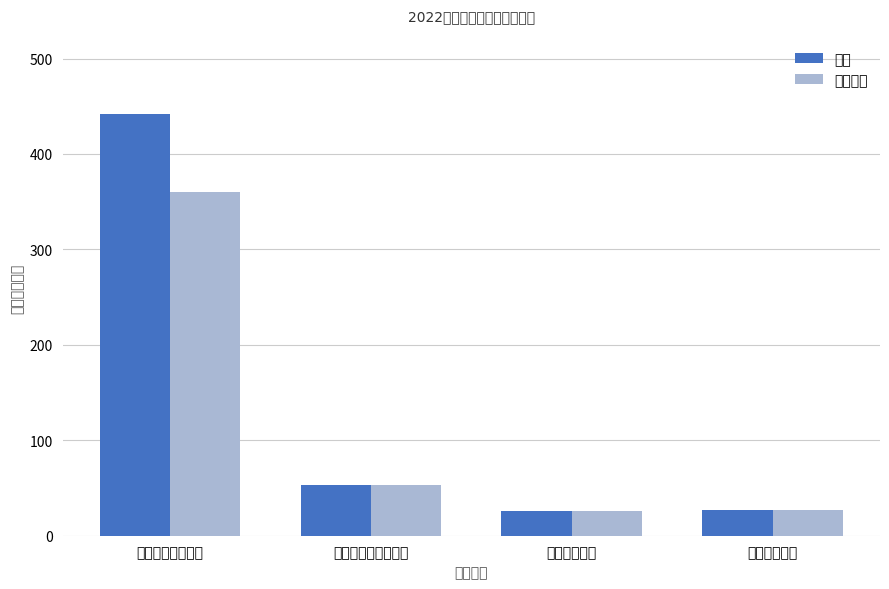

Is the value of 总计 at 一般公共服务支出 greater than the value of 基本支出 at 住房保障支出?

Yes